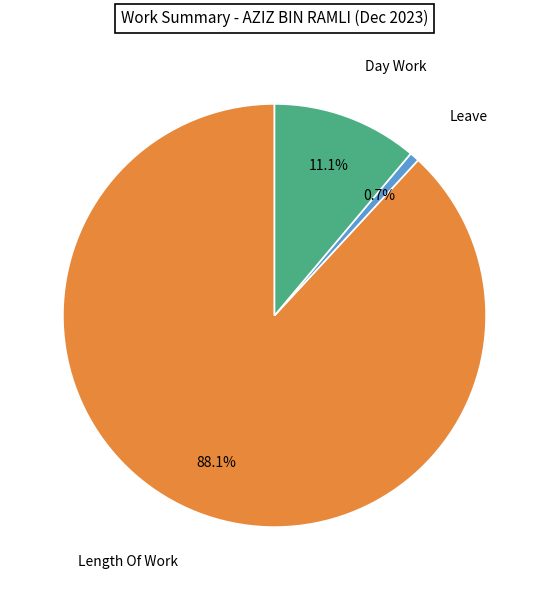

How many slices are in this pie chart?

3